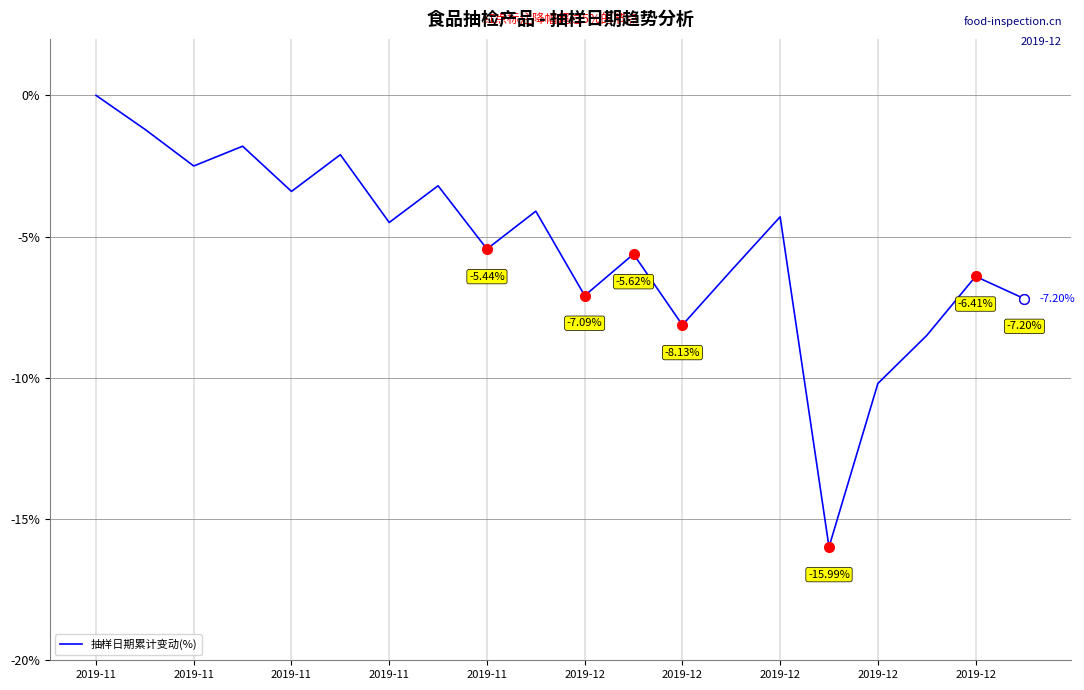

What is the difference between the maximum and minimum values?

16.0